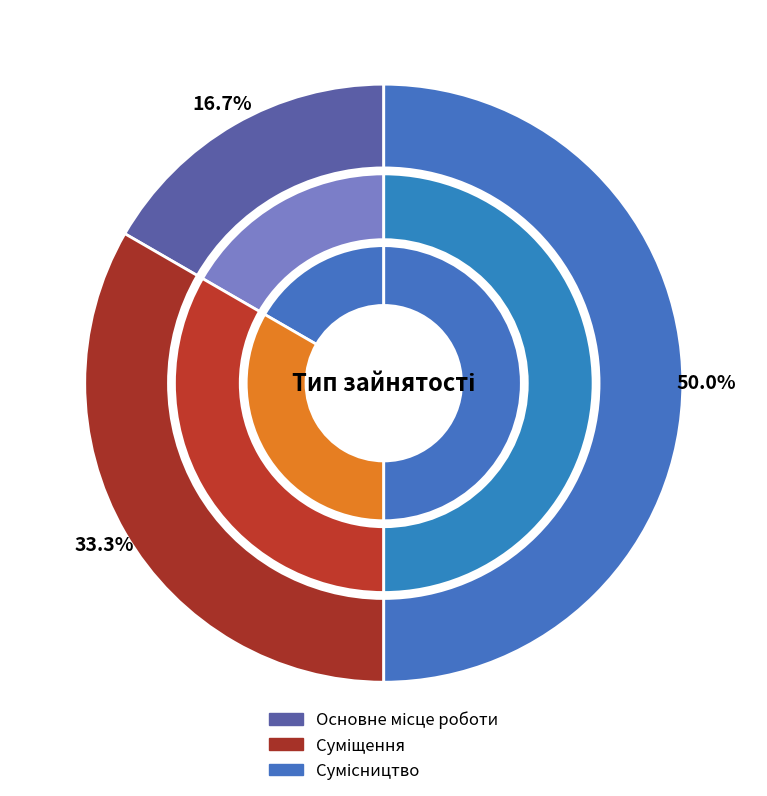

What is the ratio of the value at Сумісництво to the value at Основне місце роботи?

3.0